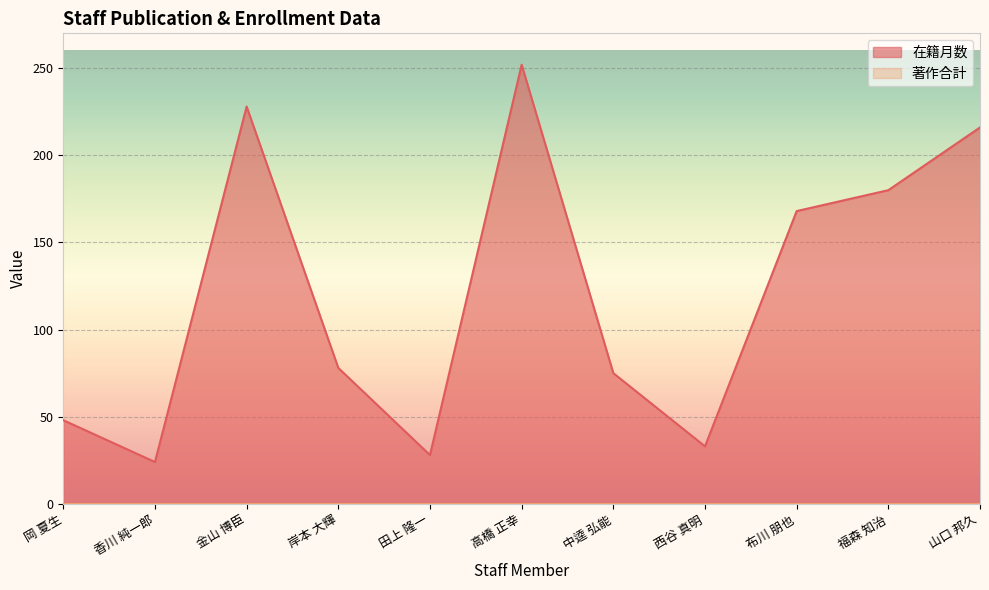

List the labels in order of value, largest first.

高橋 正幸, 金山 博臣, 山口 邦久, 福森 知治, 布川 朋也, 岸本 大輝, 中逵 弘能, 岡 夏生, 西谷 真明, 田上 隆一, 香川 純一郎